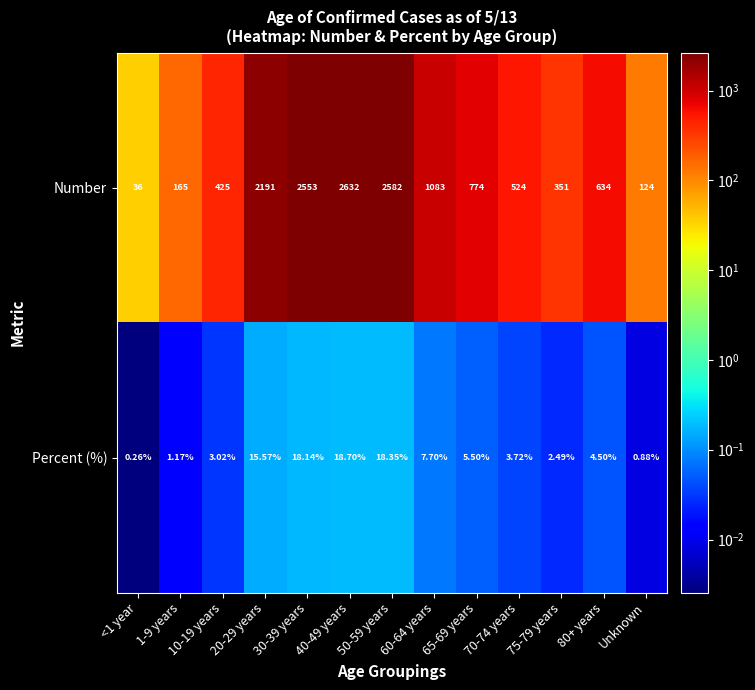

Which series has the largest range (max minus min)?

Number